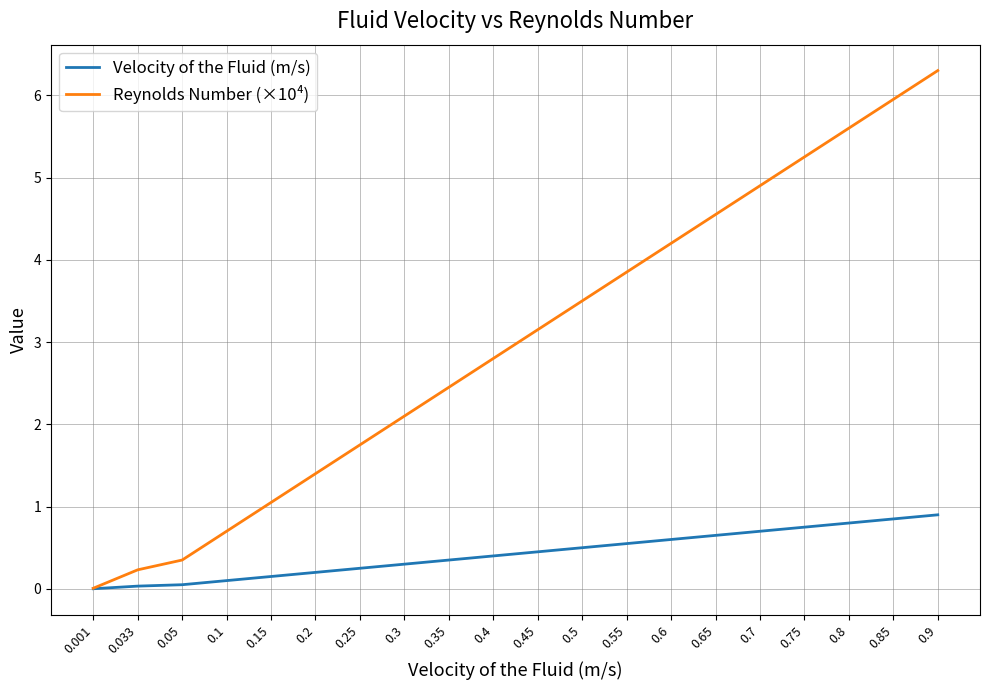

List the series in order of their overall mean, lowest first.

Velocity of the Fluid (m/s), Reynolds Number (×10⁴)